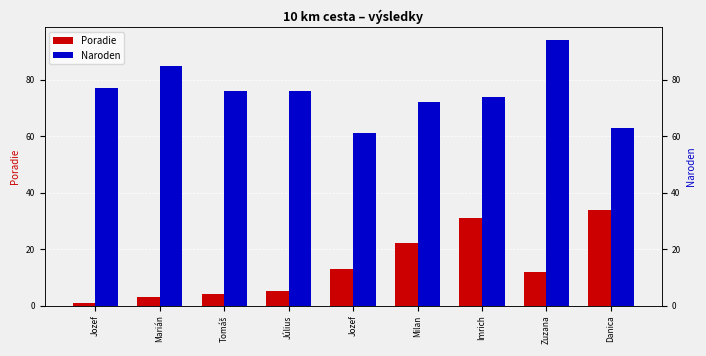

At Július, list the series in order from smallest to largest.

Poradie, Naroden